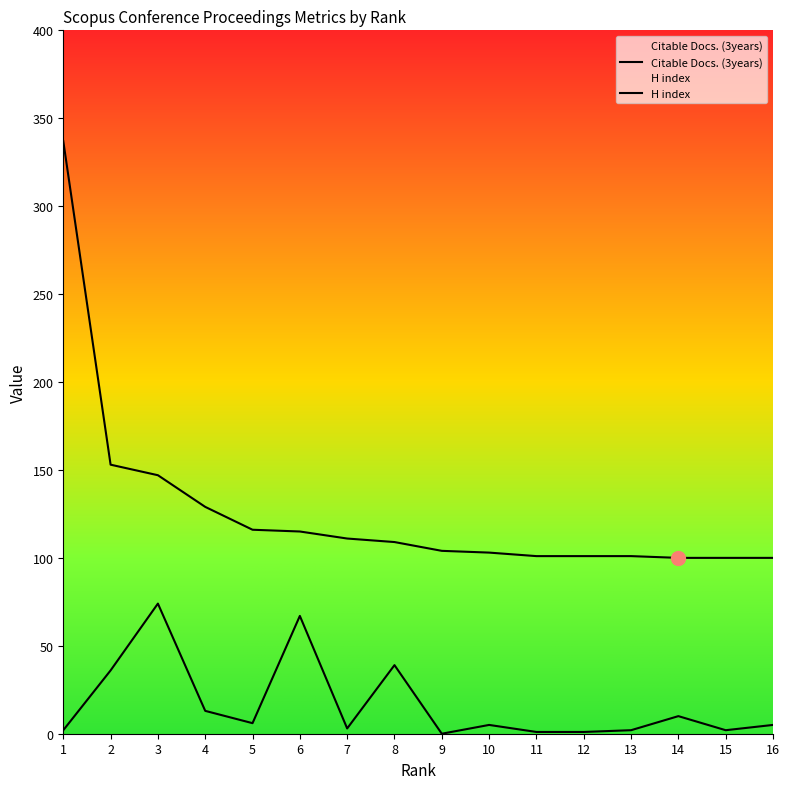

True or false: H index has a value of 28 at 8.

False